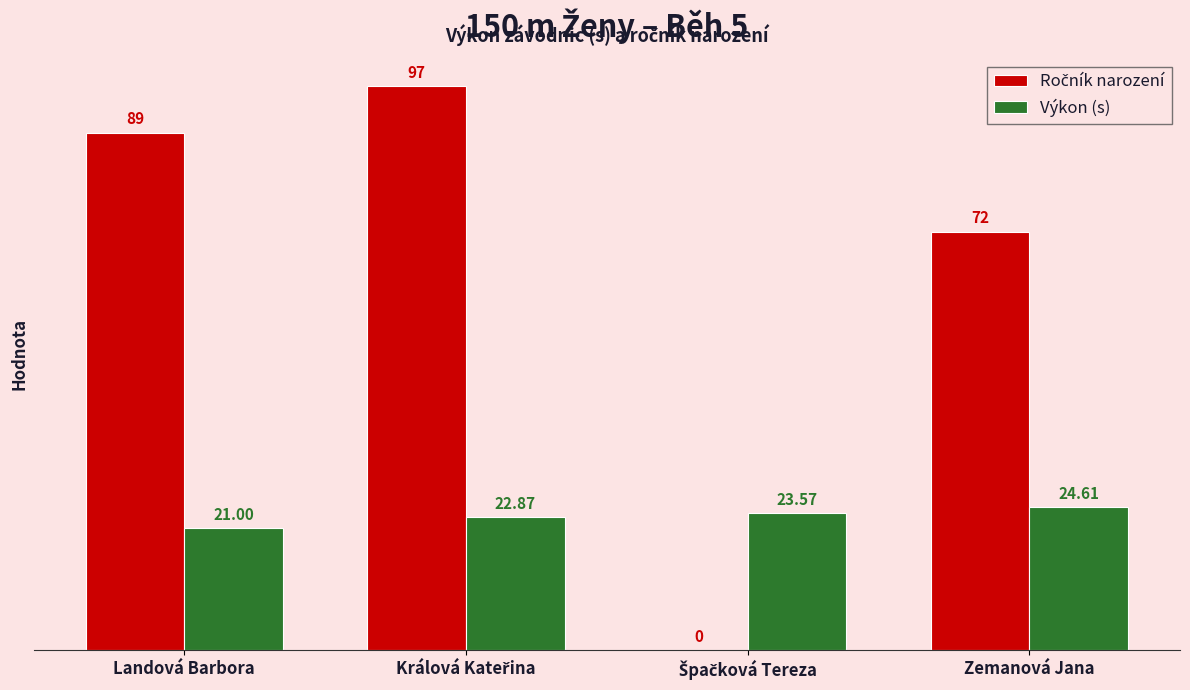

What is the difference between the maximum and minimum values in the Výkon (s) series?

3.6